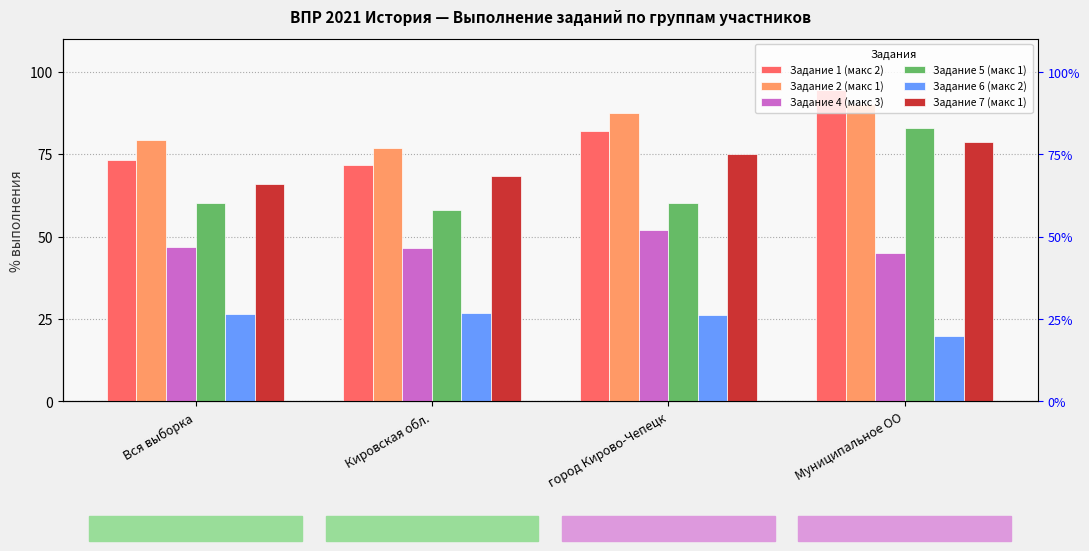

What is the difference between the maximum and minimum values in the Задание 4 (макс 3) series?

7.1